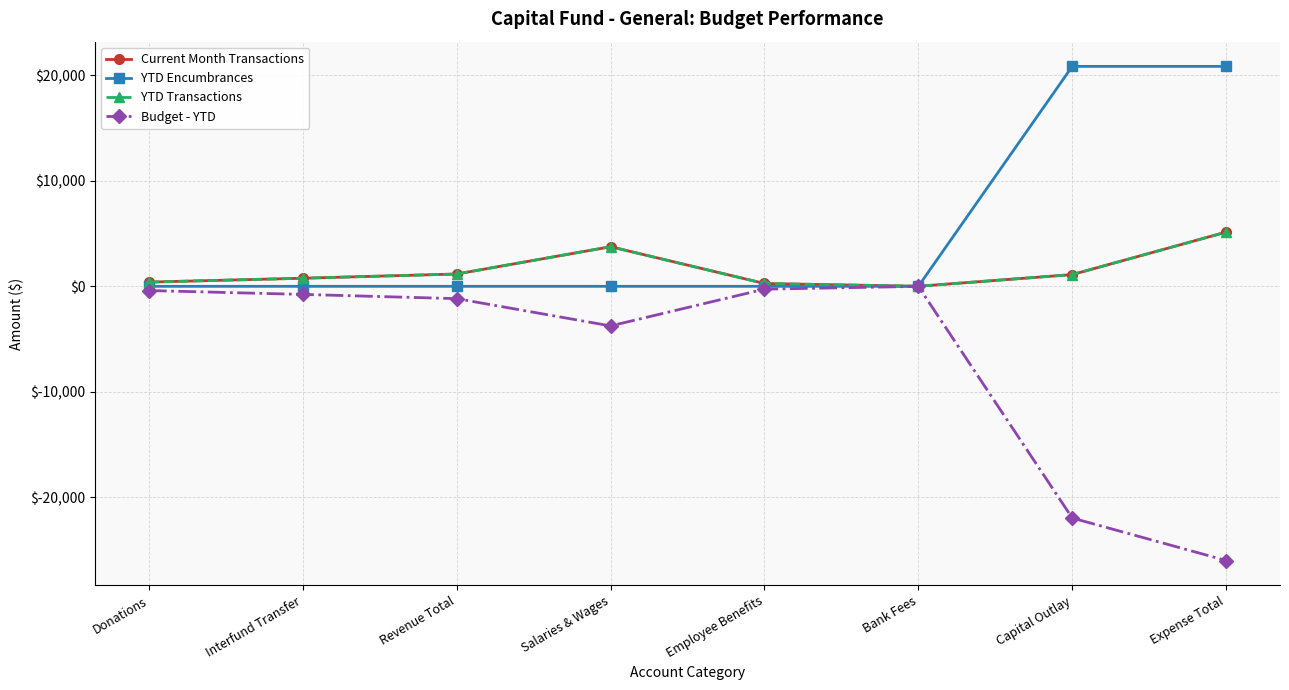

The value of YTD Encumbrances at Donations is 0.0. True or false?

True